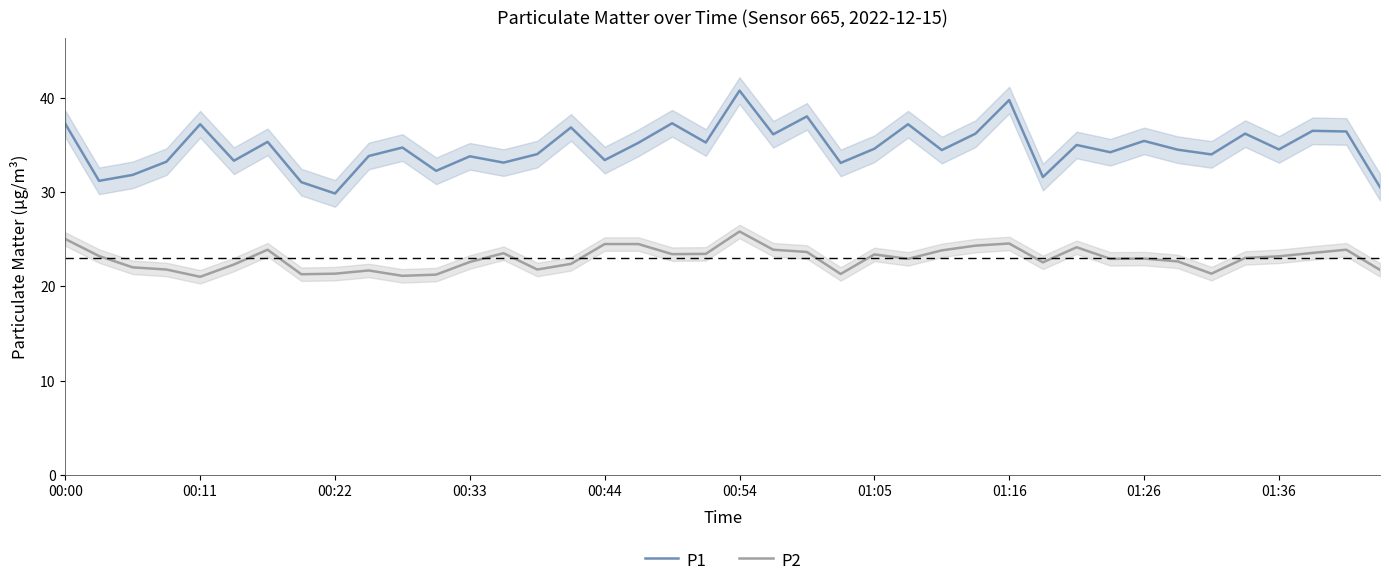

At how many categories does at least one series exceed 21?

40